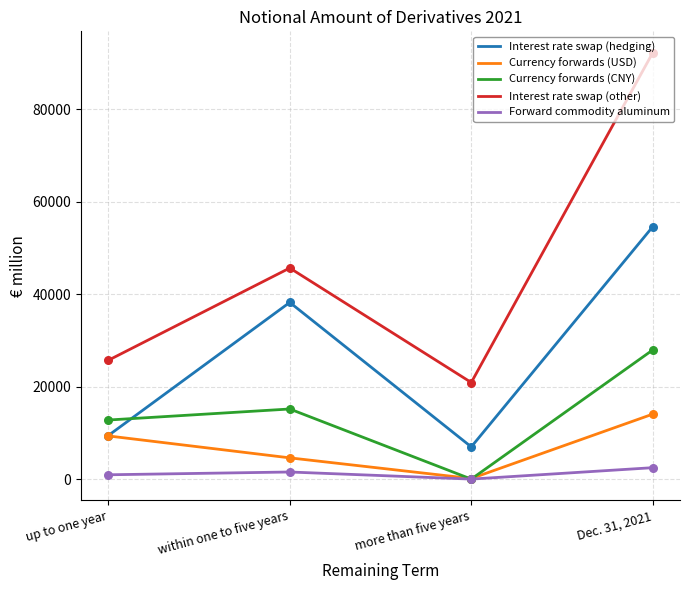

Between up to one year and within one to five years, which series saw the biggest shift?

Interest rate swap (hedging)